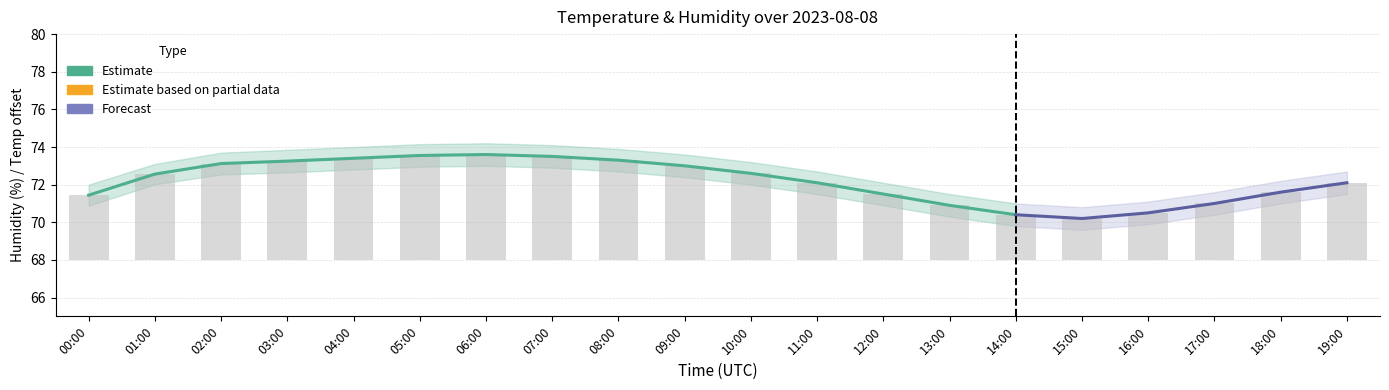

Which category has the lowest value in the humidity series?

15:00